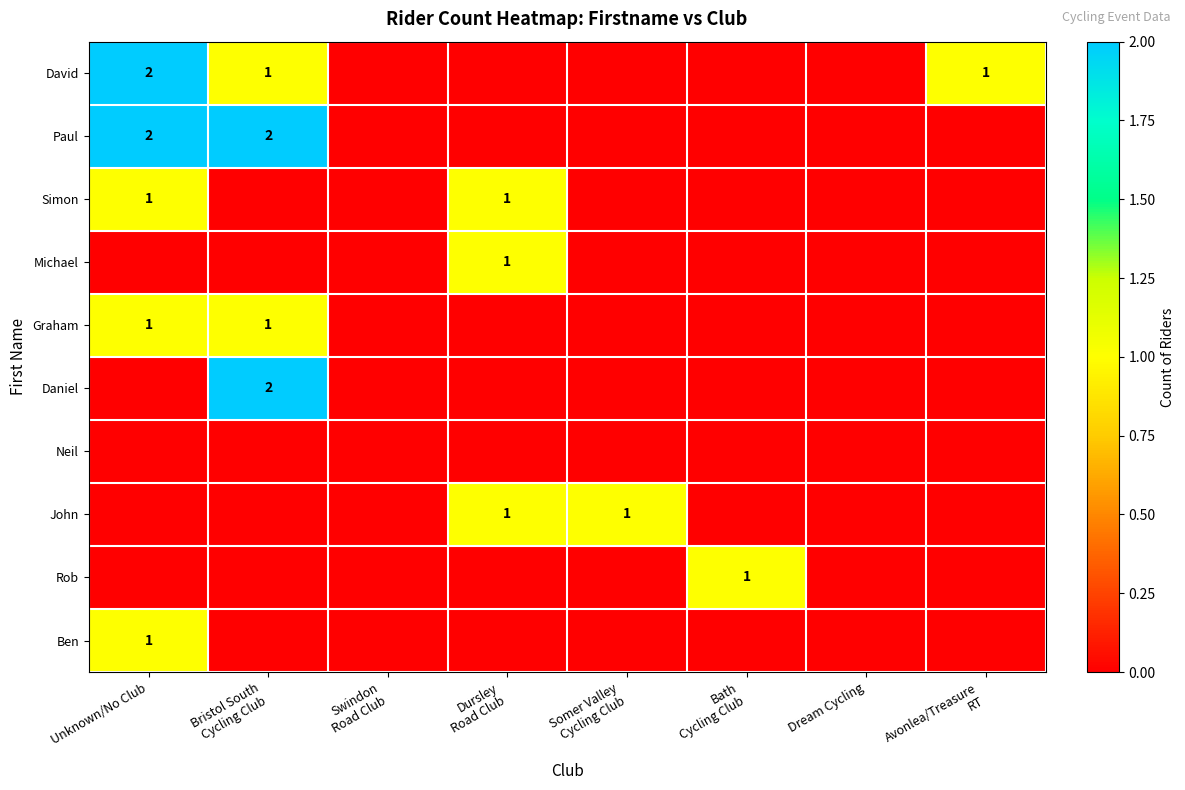

The value of Graham at Unknown/No Club is 0. True or false?

False